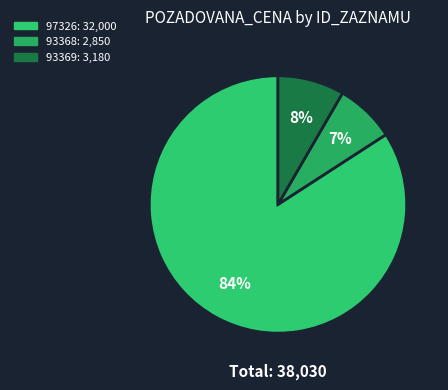

How many slices are in this pie chart?

3